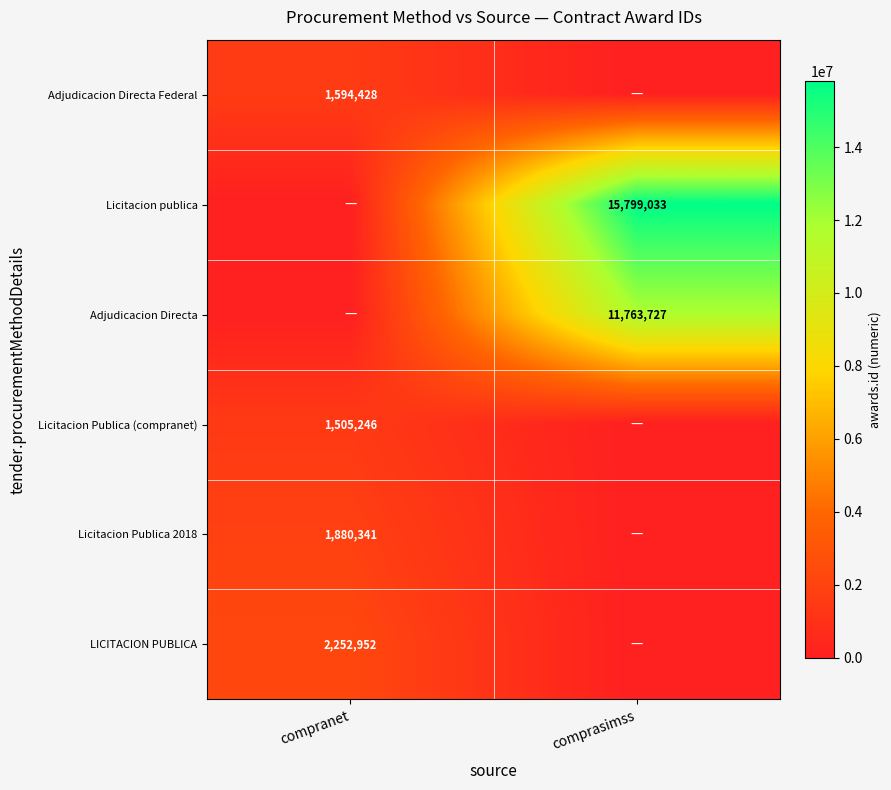

Between compranet and comprasimss, which series saw the biggest shift?

Licitacion publica